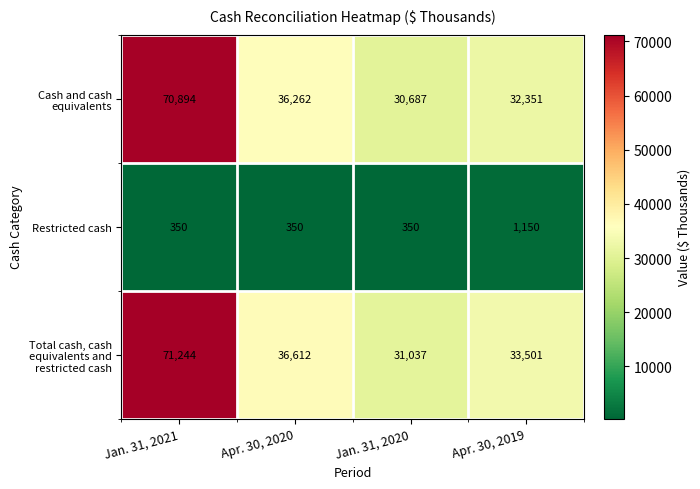

Which label corresponds to the largest value in the chart?

Jan. 31, 2021